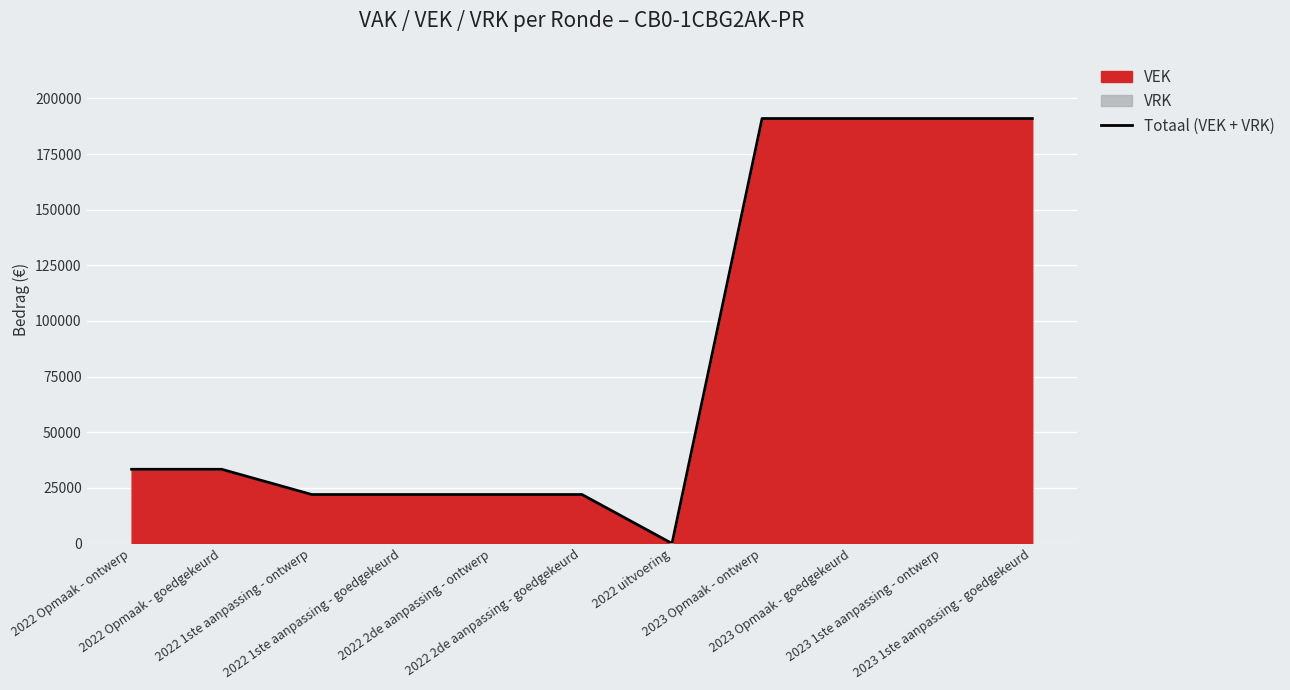

Reading right to left, extract all data points from this chart.

191000	191000	191000	191000	0	22000	22000	22000	22000	33333	33333